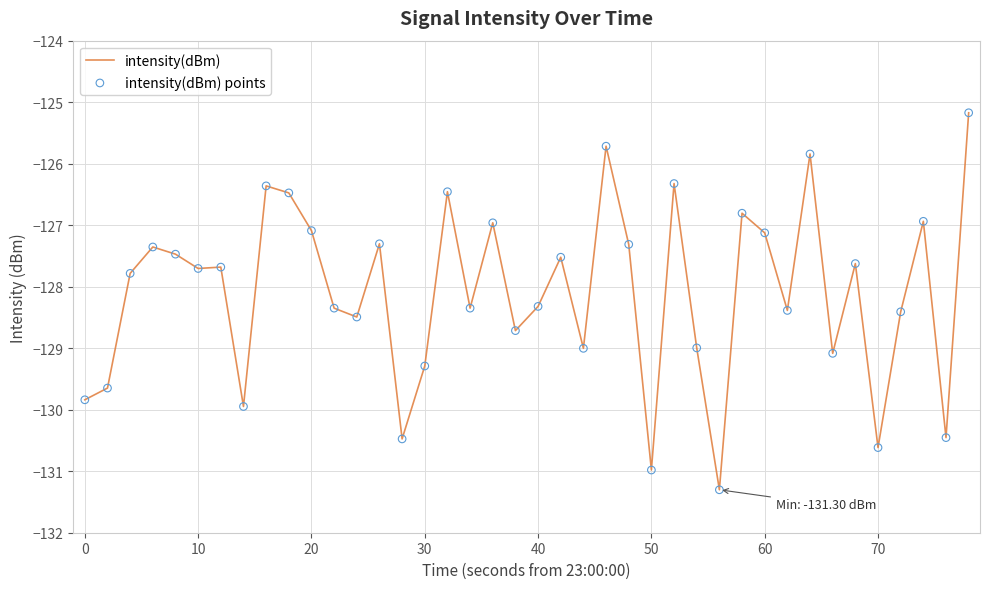

What is the greatest value displayed?

-125.2